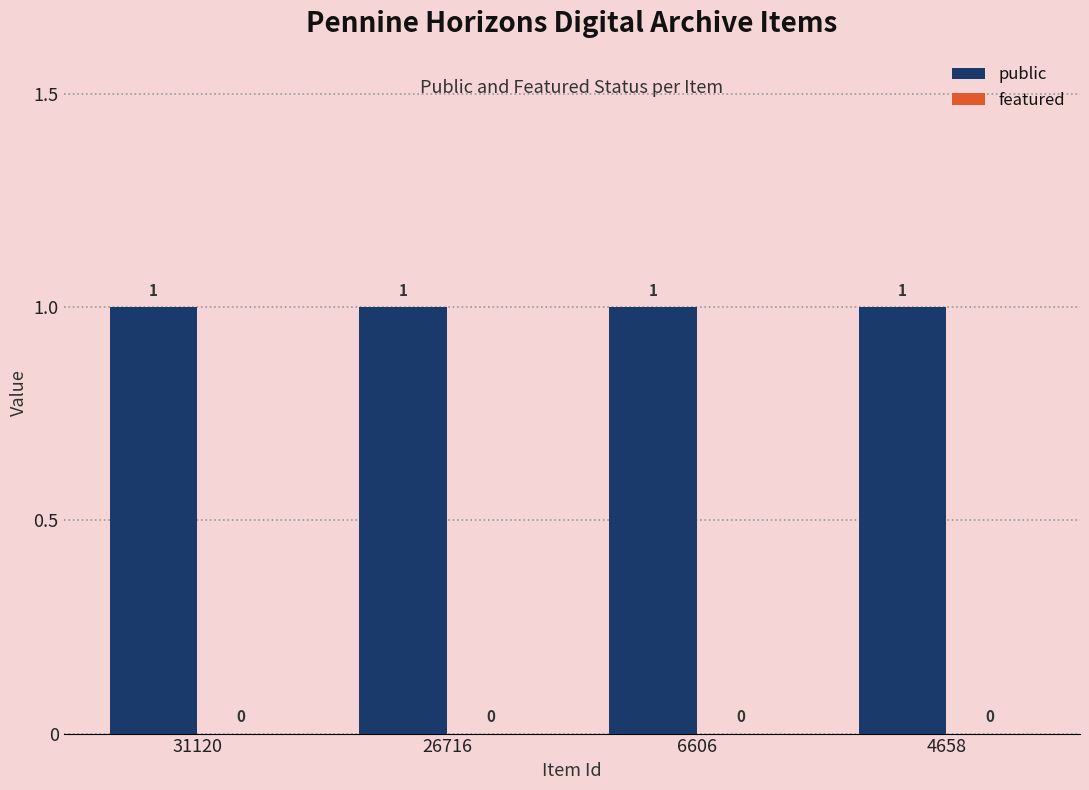

True or false: public has a value of 1 at 26716.

True